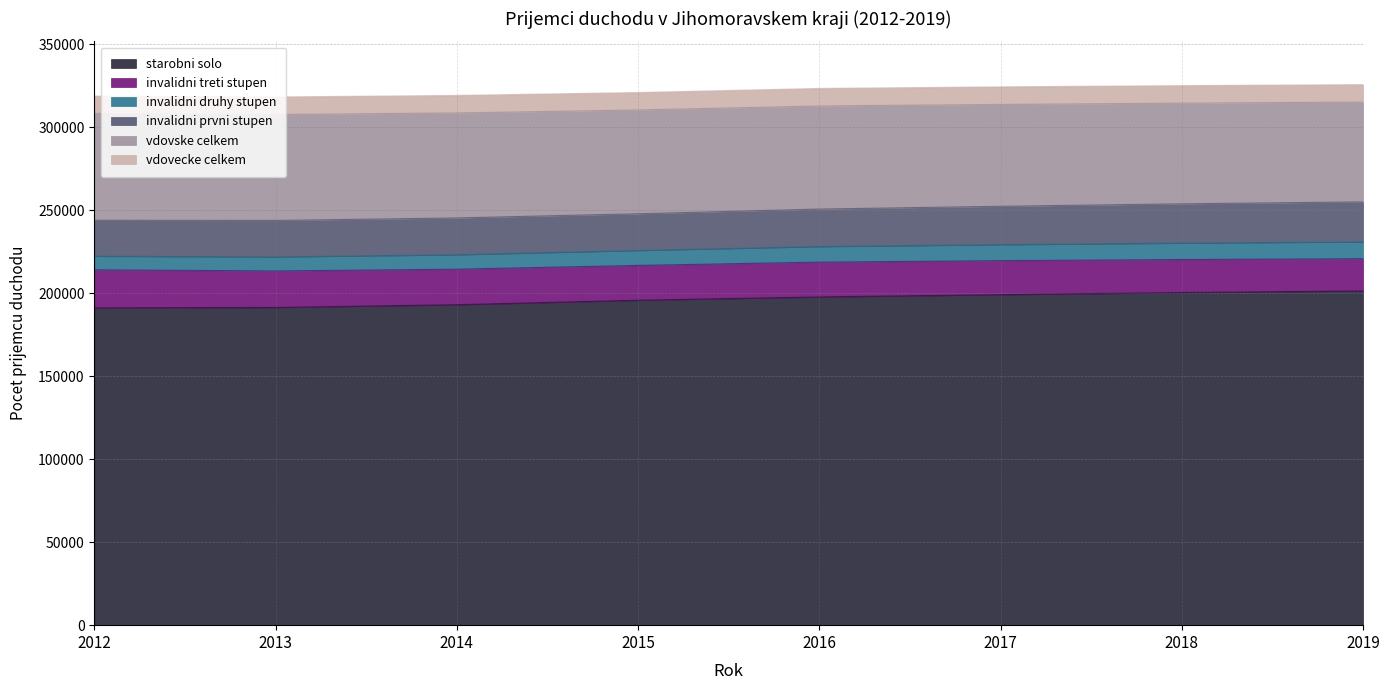

The value of invalidni treti stupen at 2017 is 20476. True or false?

True